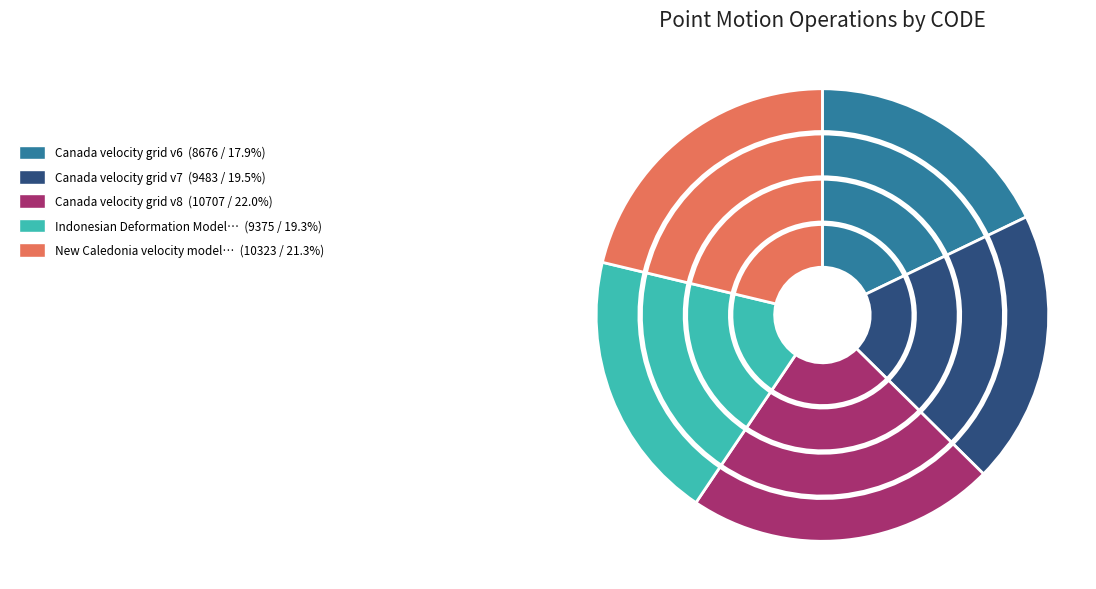

What is the smallest slice in the pie chart?

Canada velocity grid v6